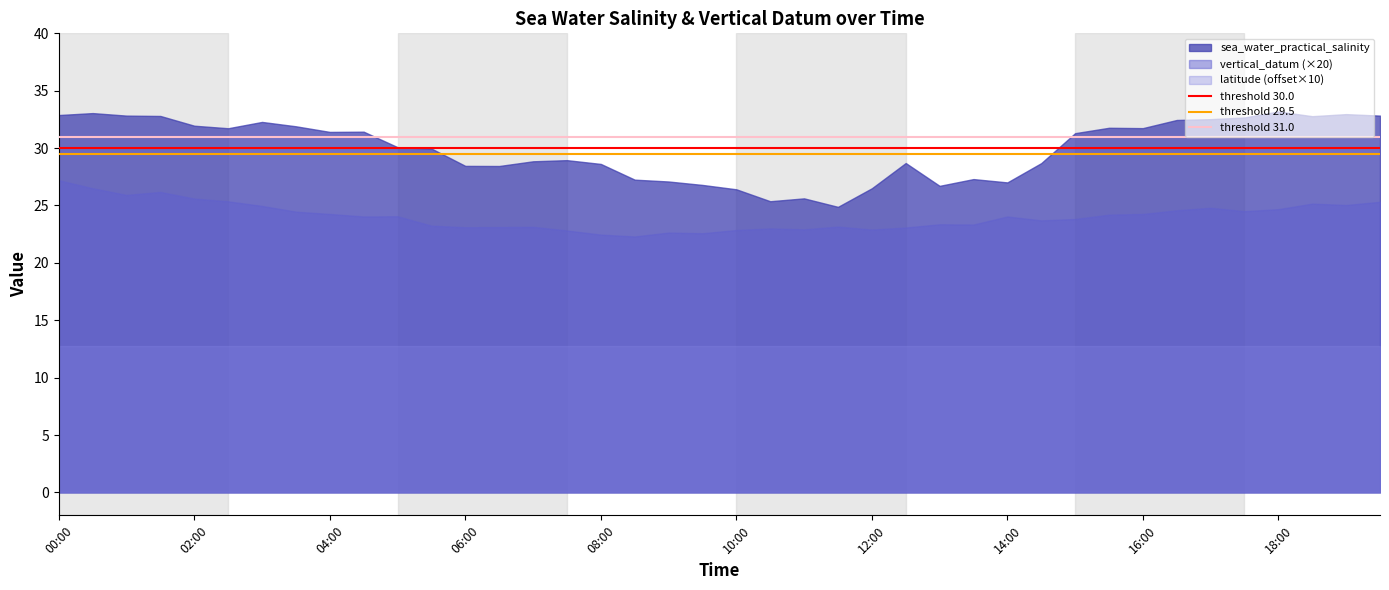

What is the value of the threshold 30.0 point at the 1st from the left?

30.0